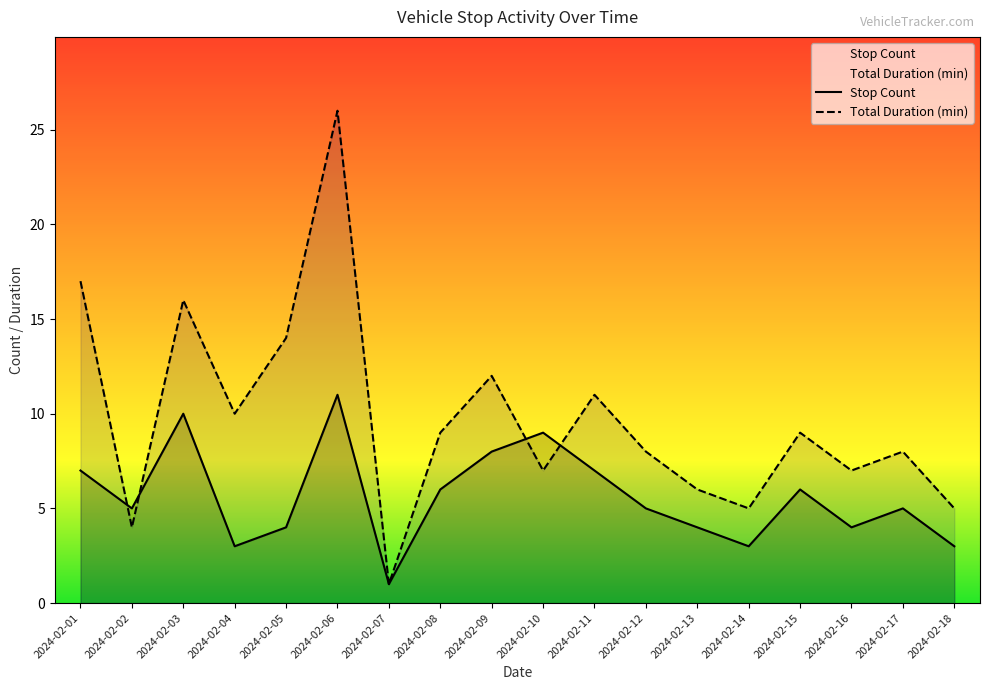

Reading left to right, extract all data points from this chart.

Stop Count: 7	5	10	3	4	11	1	6	8	9	7	5	4	3	6	4	5	3
Total Duration (min): 17	4	16	10	14	26	1	9	12	7	11	8	6	5	9	7	8	5